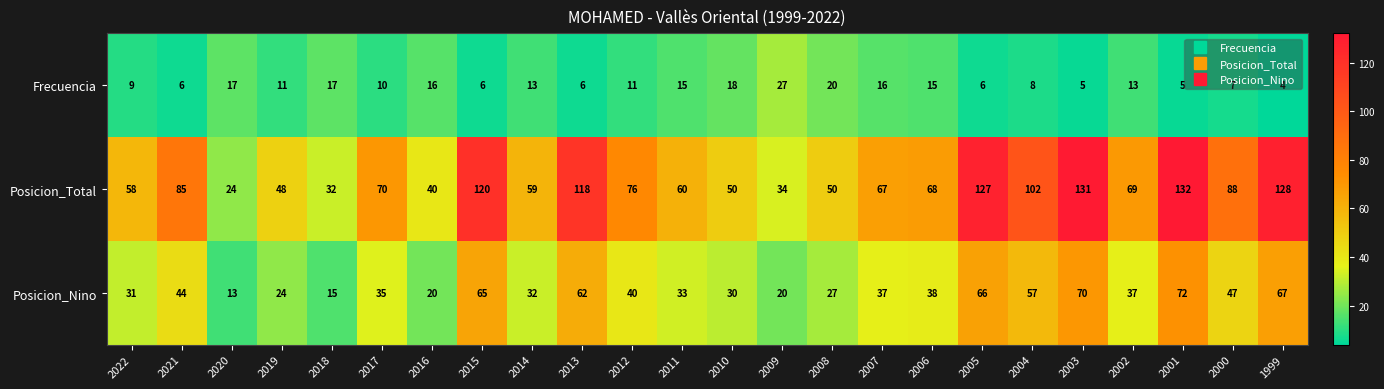

What is the minimum value shown in the chart?

4